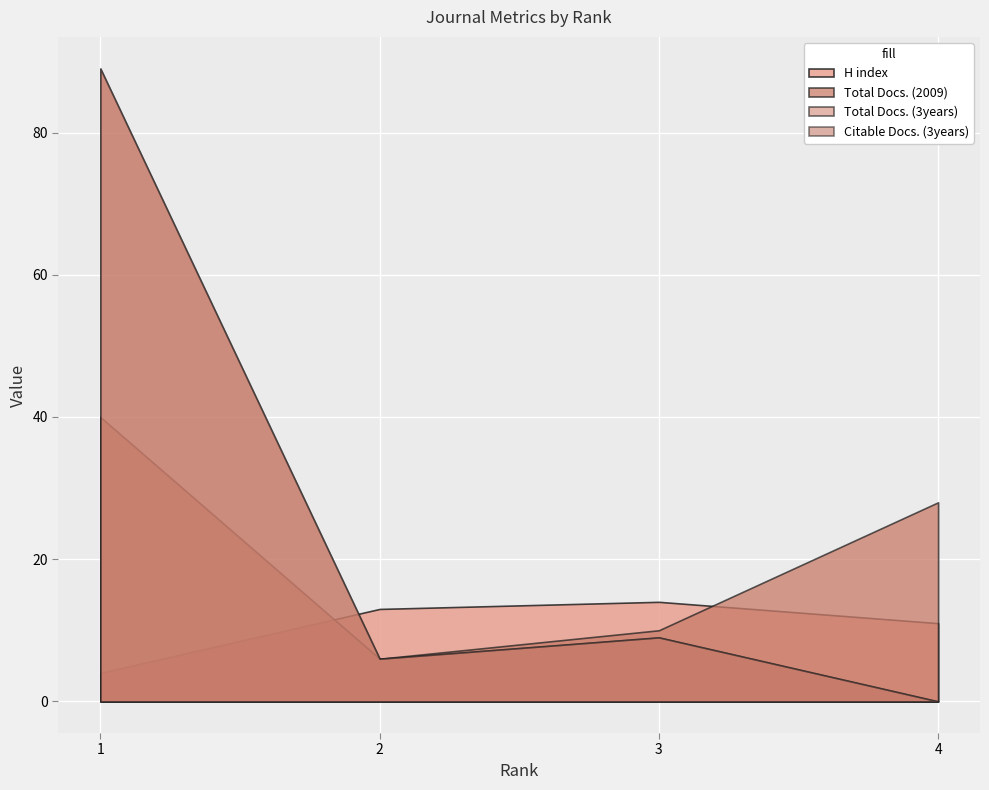

Where is the first local minimum for Total Docs. (2009)?

2